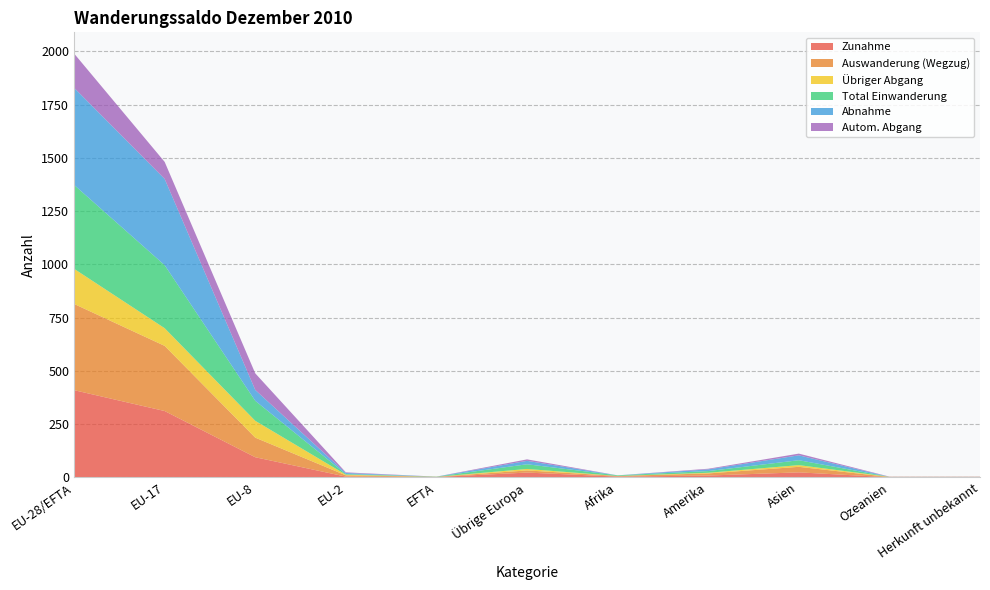

Reading left to right, what are all the values shown in this chart?

Zunahme: 409	311	94	3	1	22	3	8	23	0	0
Auswanderung (Wegzug): 405	306	92	6	1	10	3	10	26	1	1
Übriger Abgang: 165	83	79	3	0	7	0	3	8	1	1
Total Einwanderung: 394	296	94	3	1	22	3	8	23	0	0
Abnahme: 456	405	51	5	0	16	0	8	23	0	0
Autom. Abgang: 161	80	78	3	0	7	0	3	8	1	1